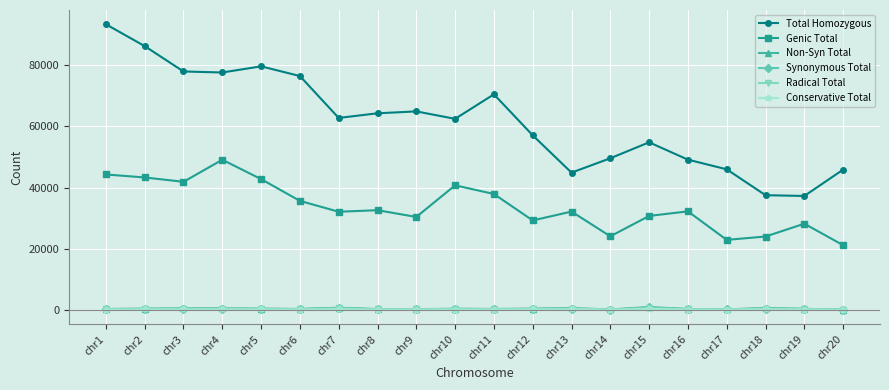

What is the maximum value shown in the chart?

93442